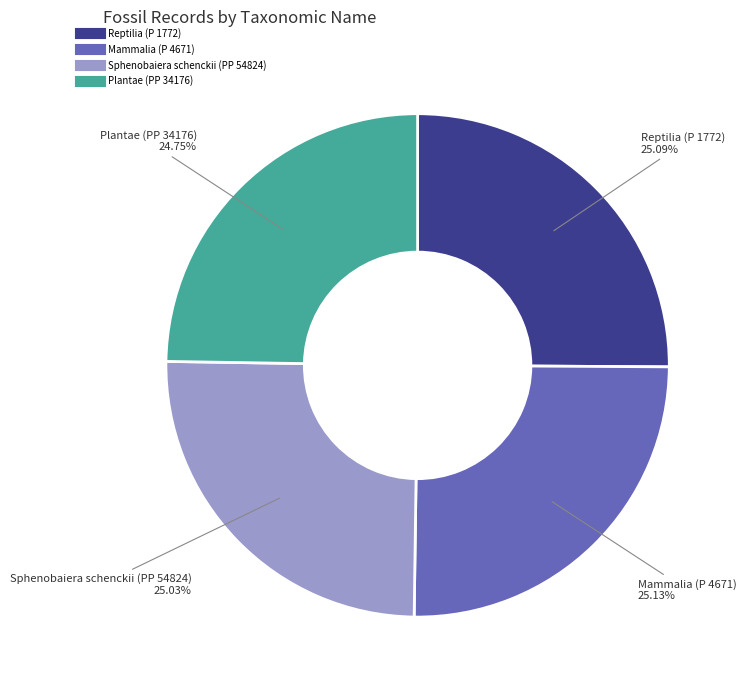

Do Plantae (PP 34176) and Reptilia (P 1772) together represent more than half of the pie?

No